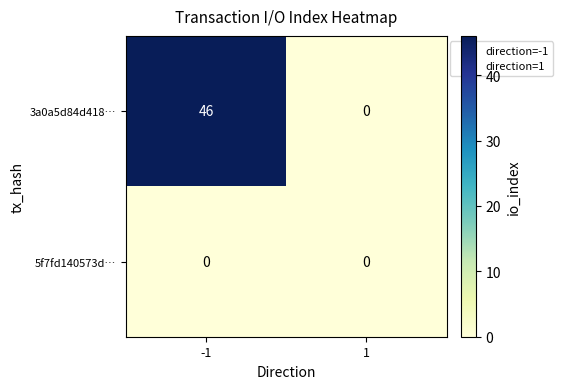

What value does the 3a0a5d84d418… series have at -1, to the nearest 10?

50